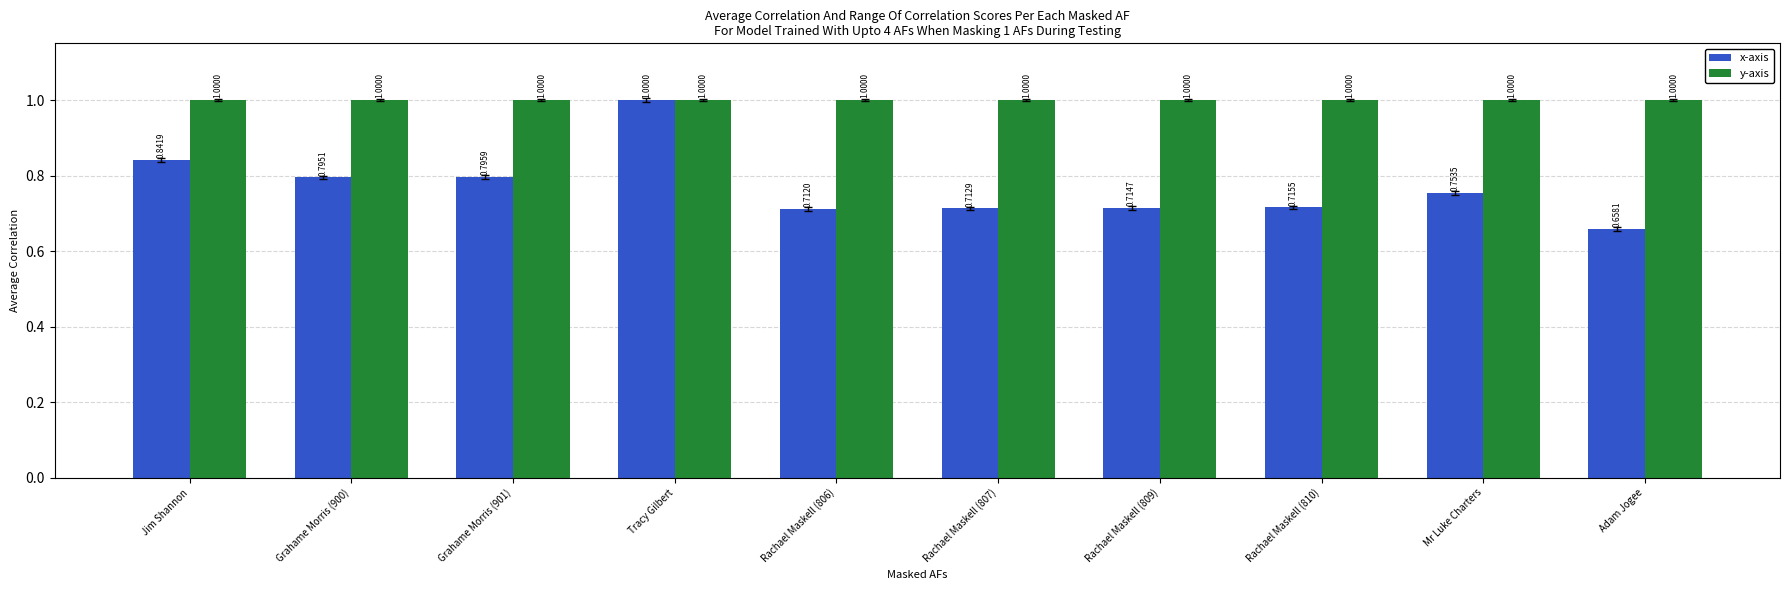

What is the maximum value shown in the chart?

1.0